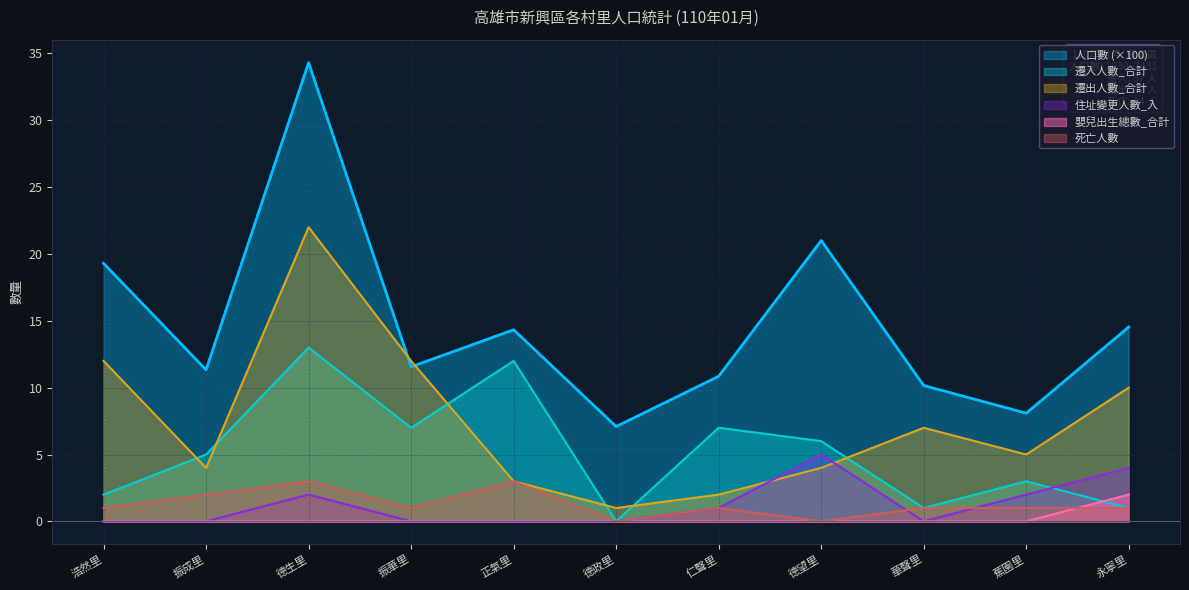

What is the sum of the 遷入人數_合計 values at 永寧里 and 正氣里?

13.0